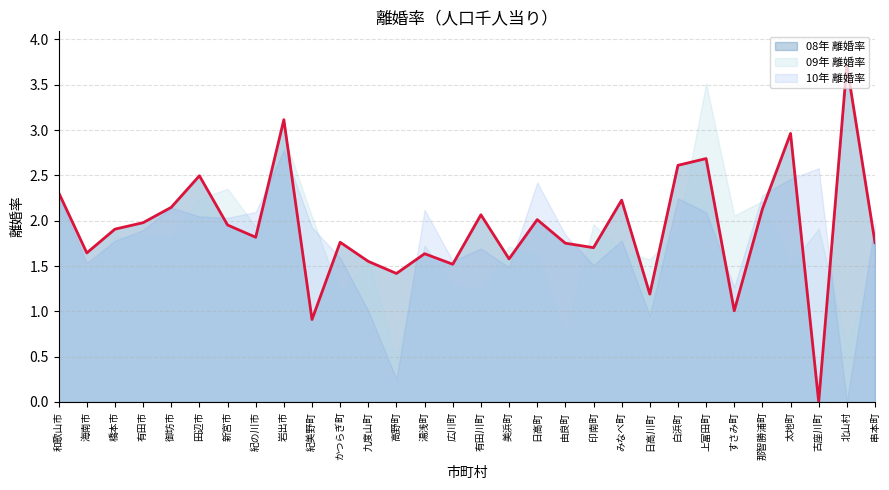

Between 九度山町 and 有田川町, which series saw the biggest shift?

10年 離婚率